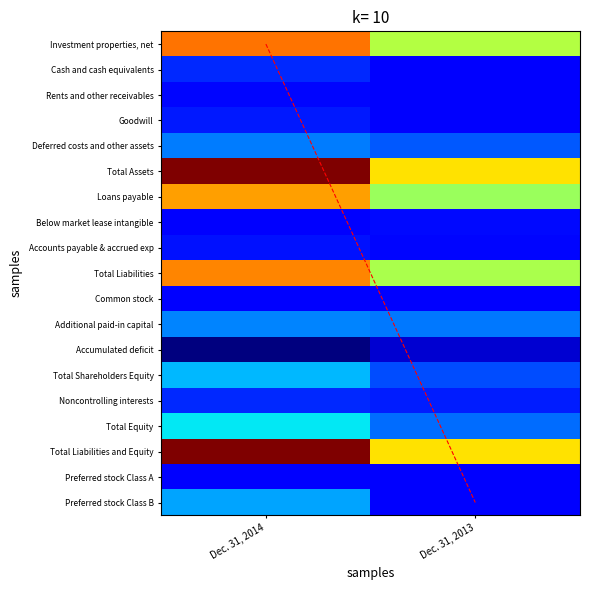

Which series has the widest spread of values?

Total Assets